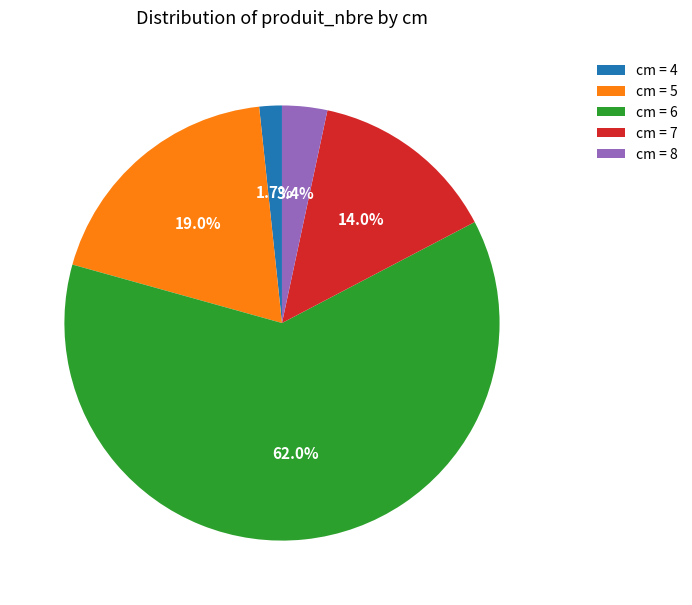

Approximately how many times larger is the value at cm = 6 compared to cm = 5?

3.3